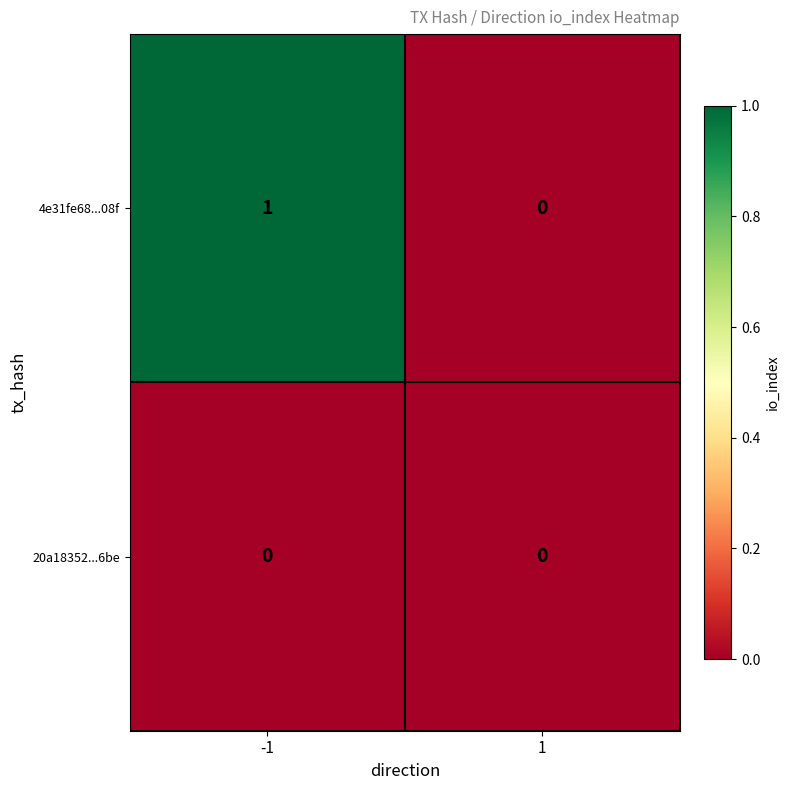

The 4e31fe68...08f series shows 2 at -1. True or false?

False